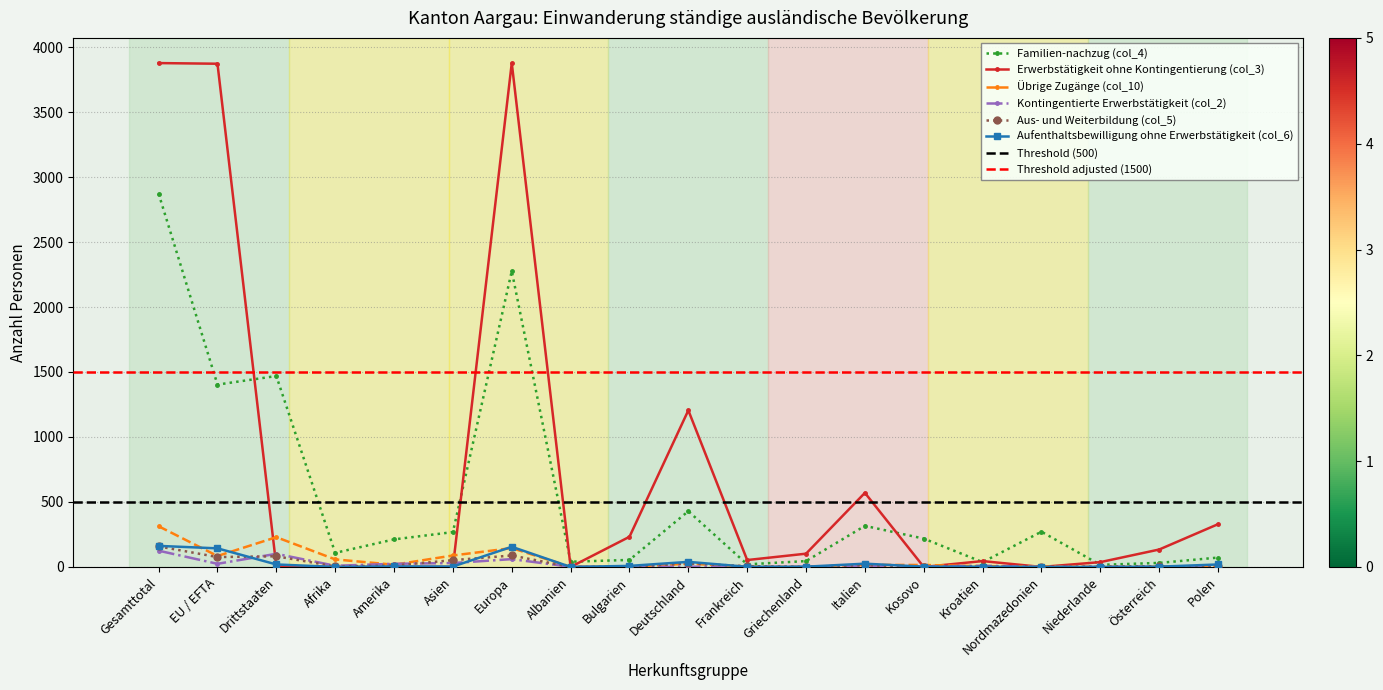

True or false: Kontingentierte Erwerbstätigkeit (col_2) has a value of -83 at Frankreich.

False